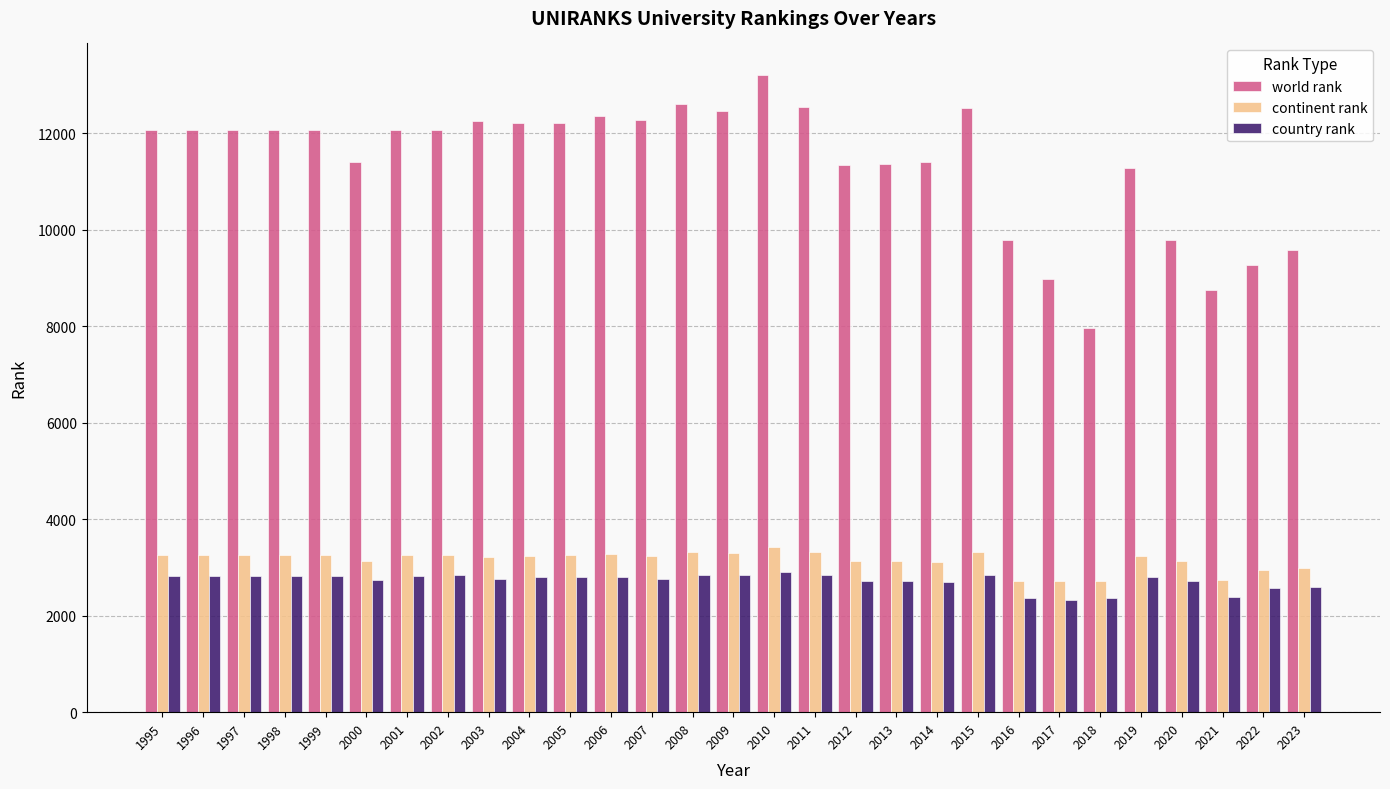

What is the highest value of the world rank series?

13202